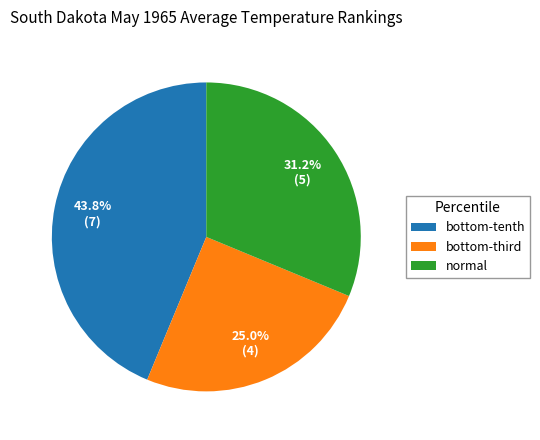

Does any single category account for the majority?

No